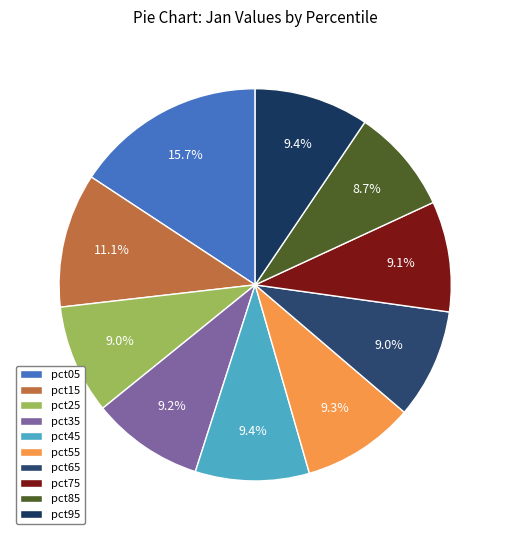

Does pct45 account for over 50% of the chart?

No